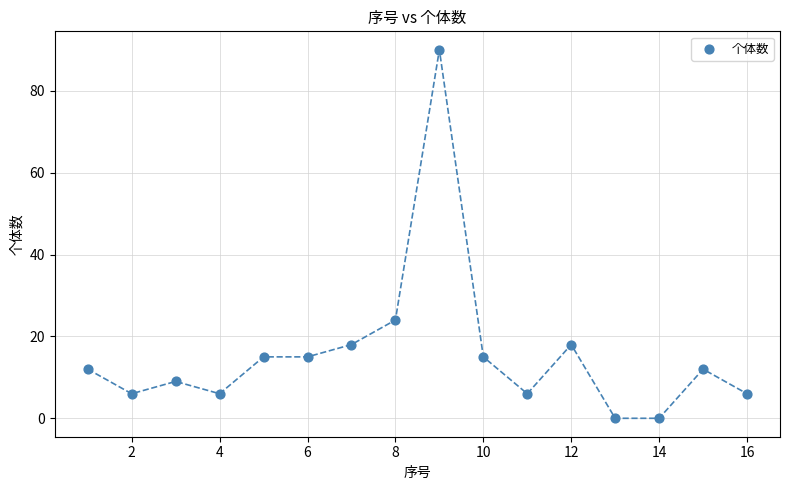

What is the range of X values (max minus min)?

15